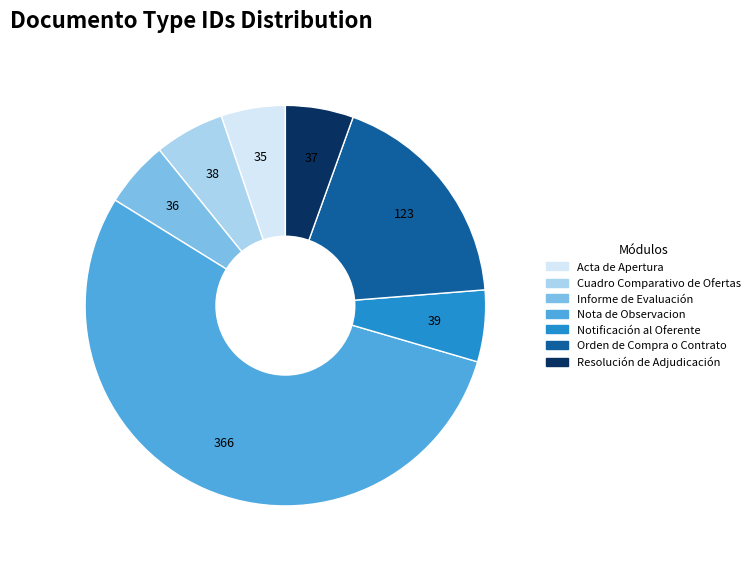

Does any single category account for the majority?

Yes